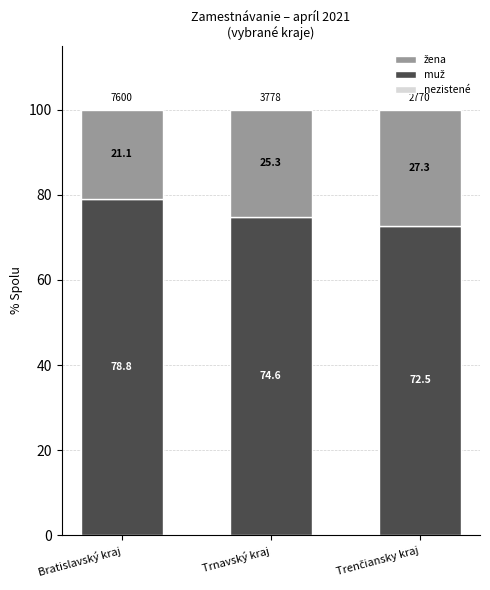

What is the total value across all series at Bratislavský kraj?

100.0